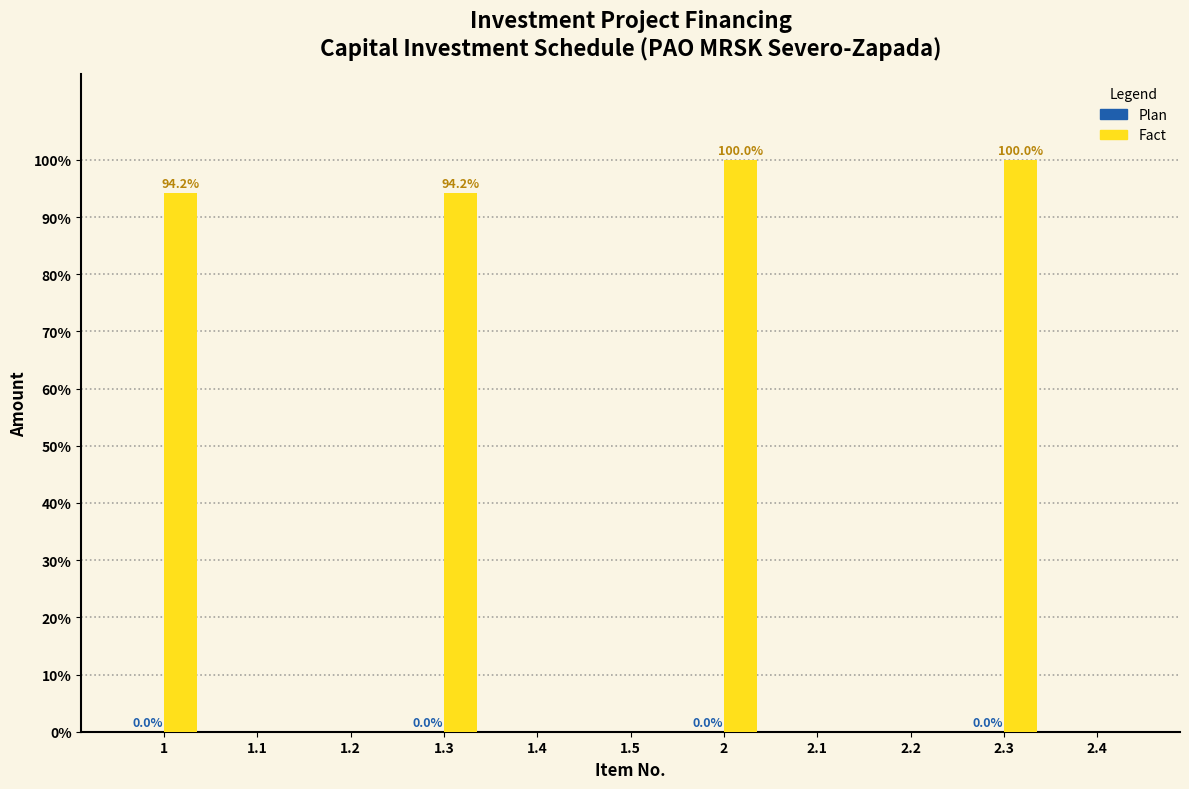

Which series has the largest total across all categories?

Fact